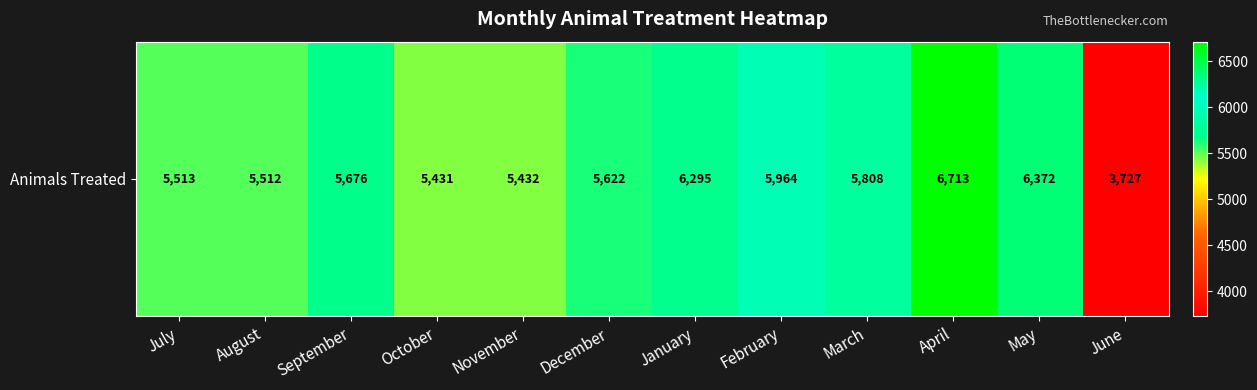

How many values exceed 5676?

5